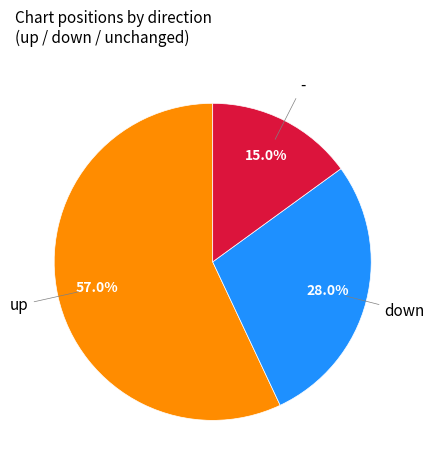

Does any single category account for the majority?

Yes